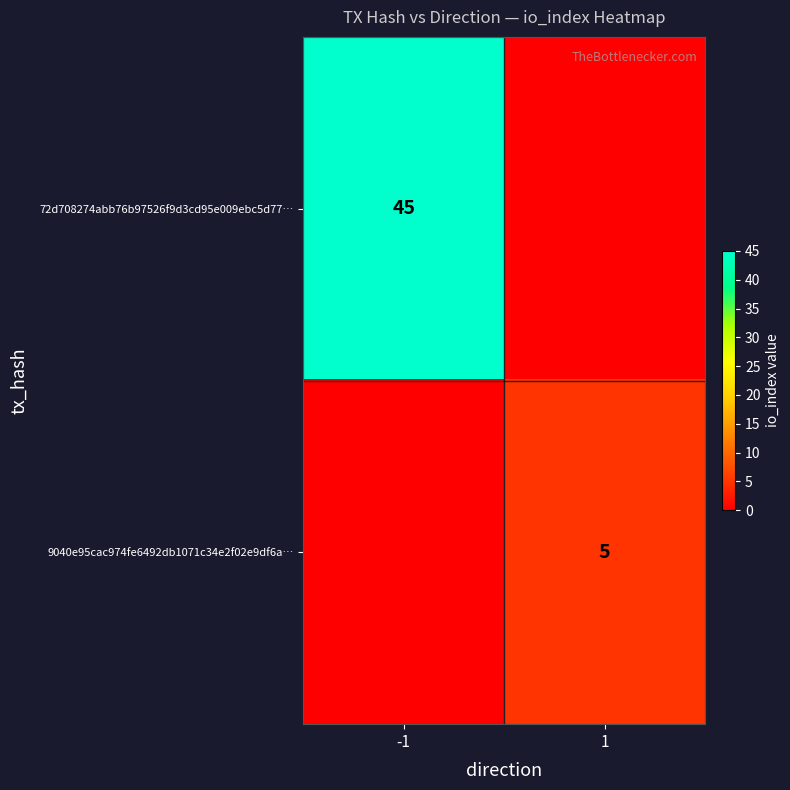

The value of 72d708274abb76b97526f9d3cd95e009ebc5d77… at -1 is 45. True or false?

True